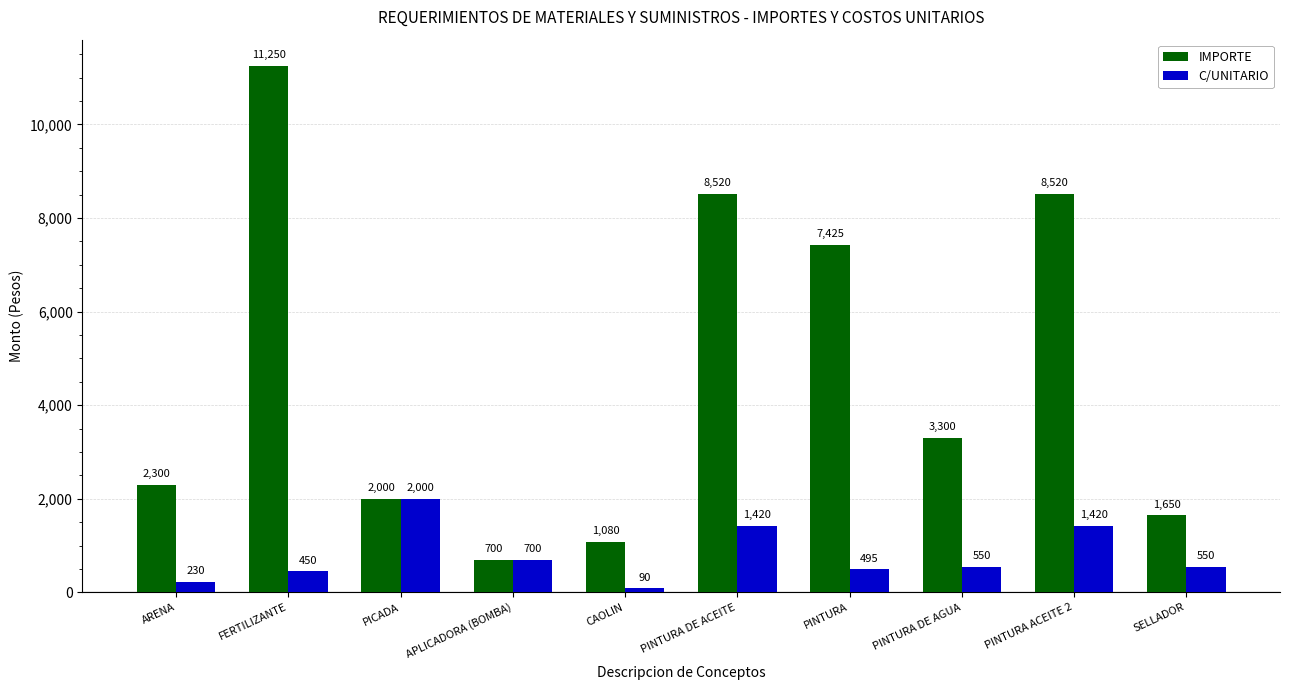

What is the difference between the second highest and second lowest values in the C/UNITARIO series?

1190